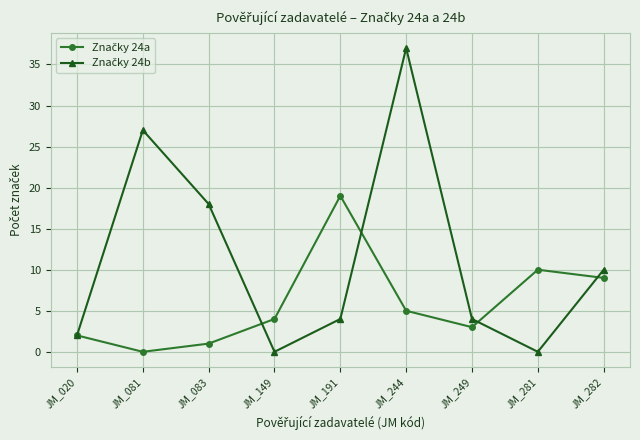

How many series are shown in this chart?

2